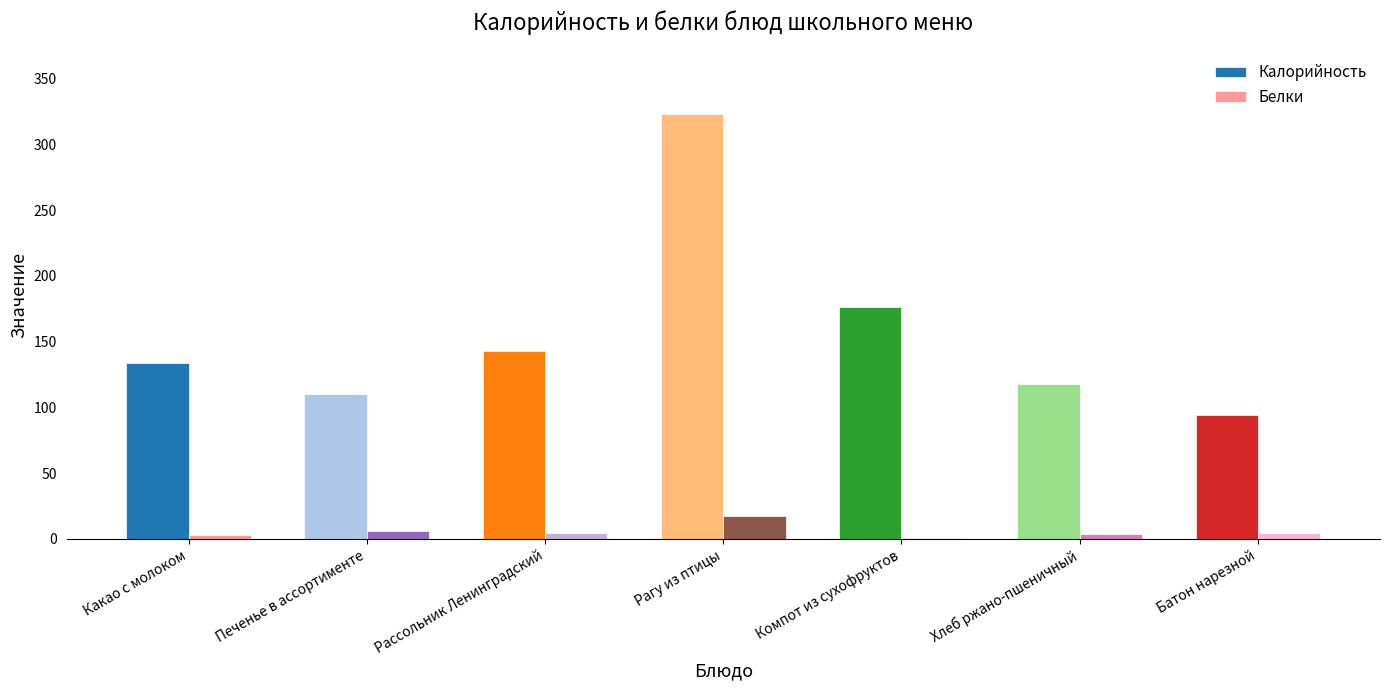

Are the bars grouped side by side (vs. stacked)?

Yes